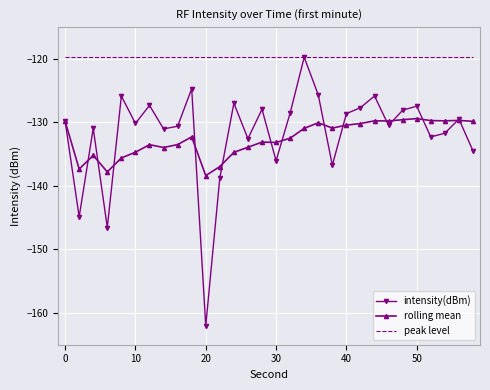

True or false: peak level and rolling mean intersect in this chart.

False